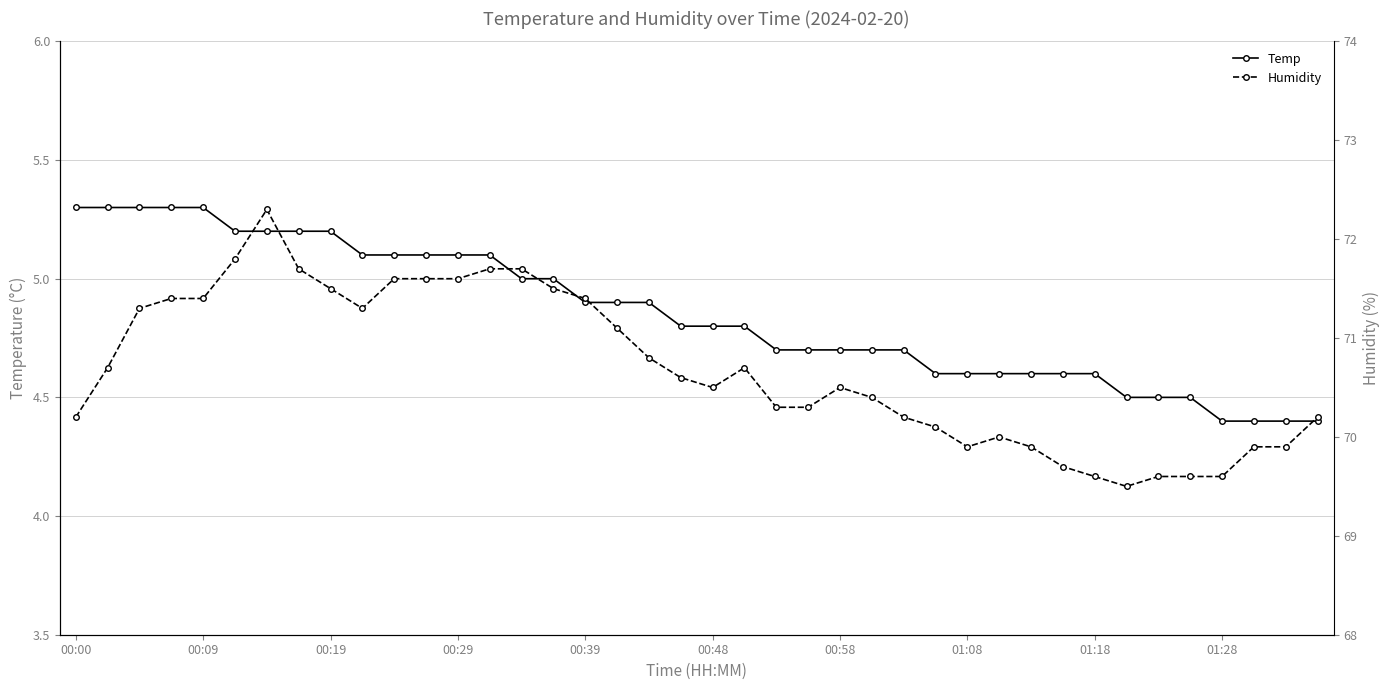

True or false: Temp has a value of 2.1 at 00:39.

False